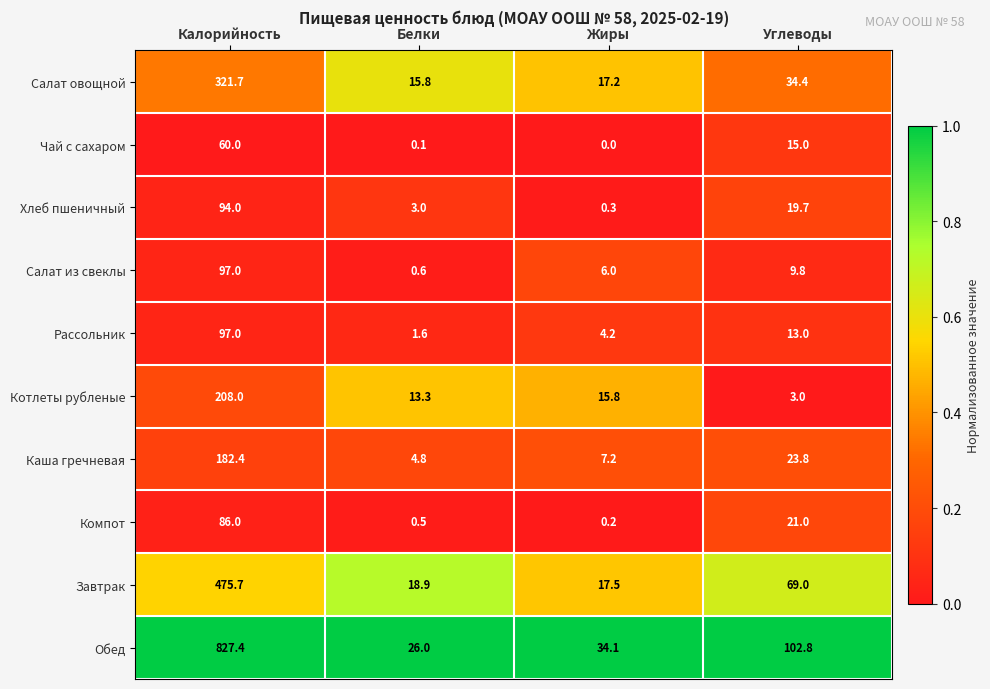

True or false: Салат из свеклы has a value of 97.0 at Калорийность.

True